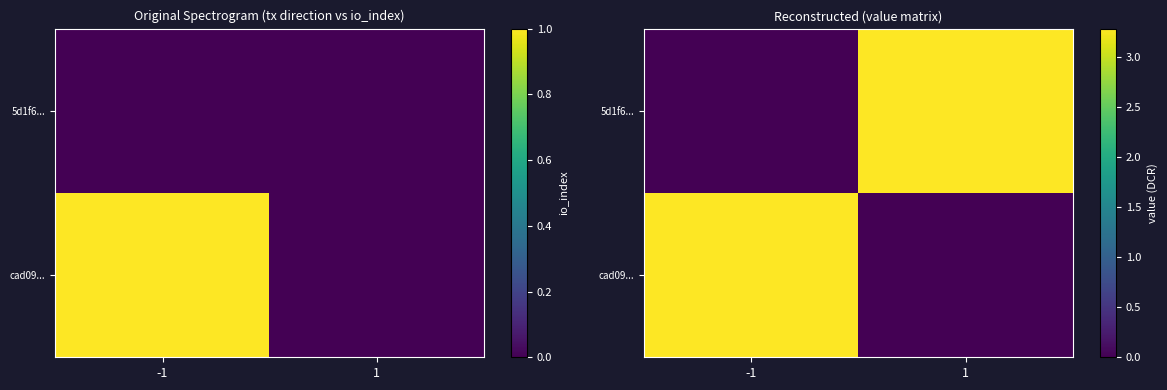

Which series has the largest total across all categories?

cad09...